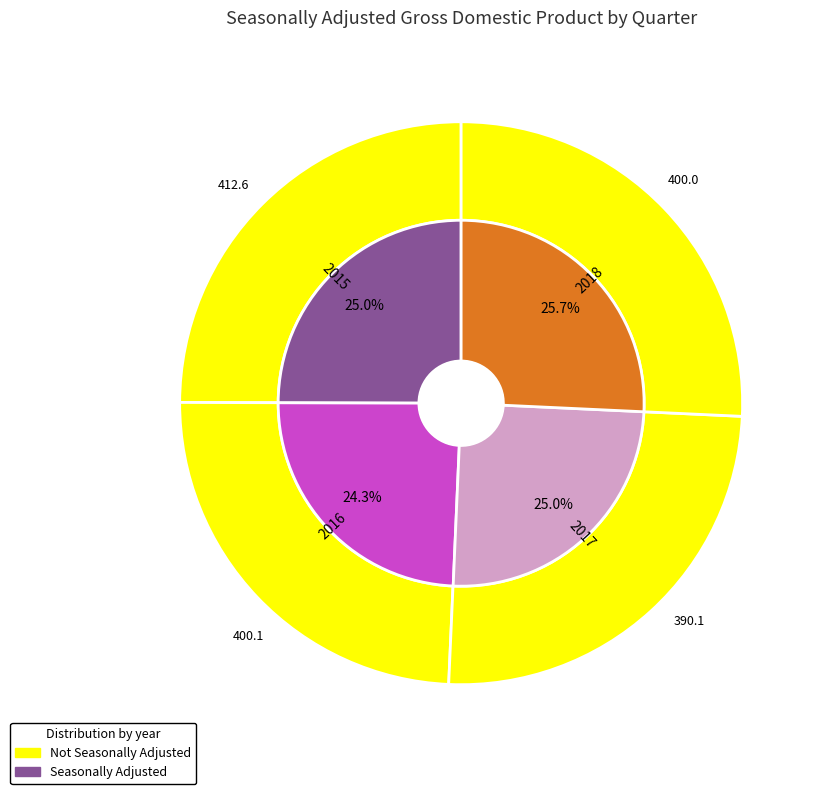

Is 11 the majority of the pie?

No